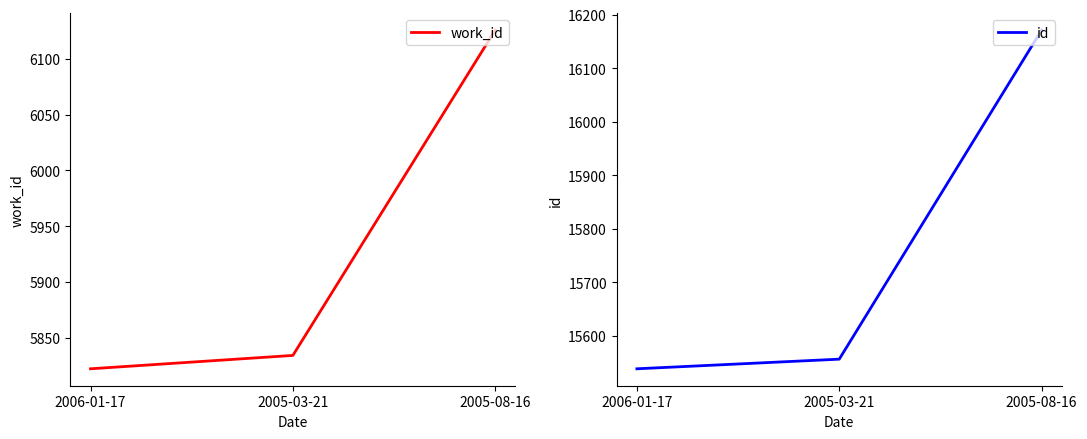

At which label is work_id closest to 5974?

2005-03-21